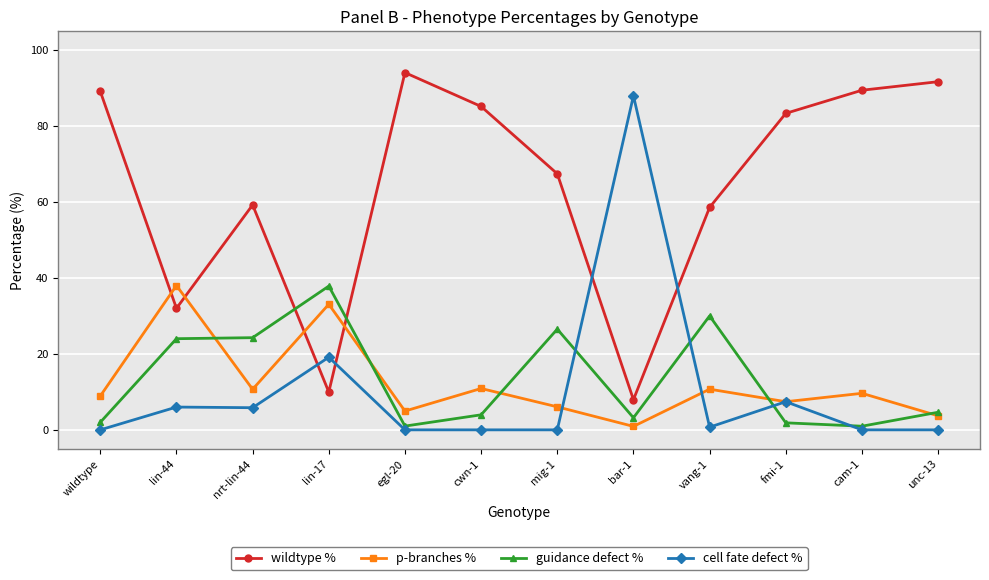

How many interior local valleys does the p-branches % series have?

4